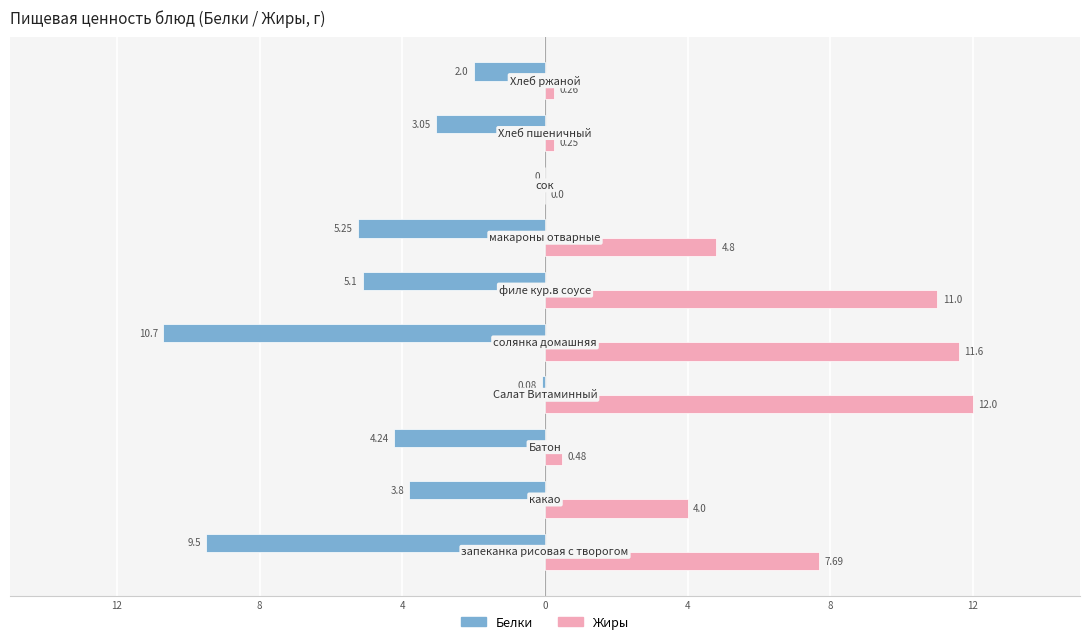

What are all the series names shown in the legend?

Белки, Жиры